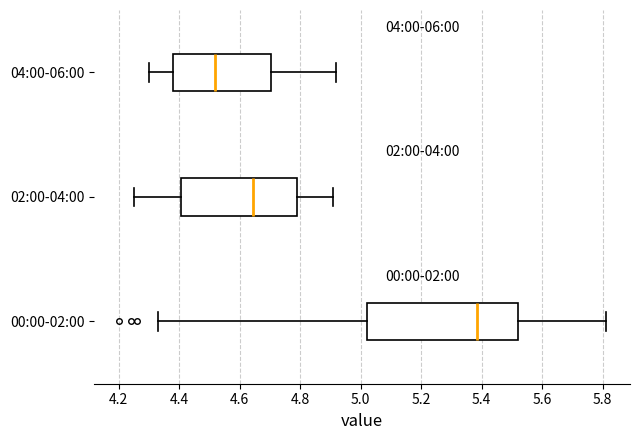

Where does the left whisker of the box for 04:00-06:00 end on the x-axis? The values are not printed on the chart, so give them approximately, as read against the axis.

4.30